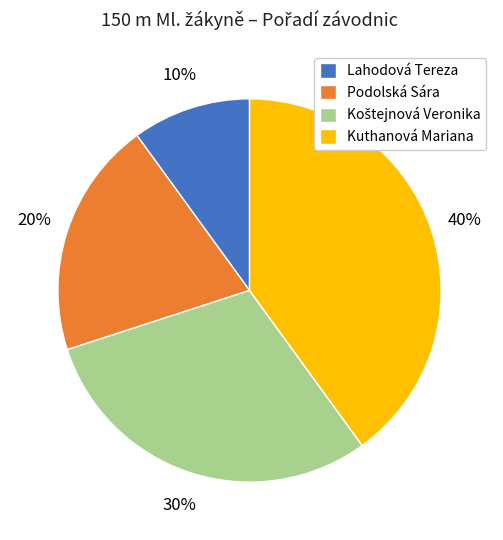

Count the number of slices in the pie.

4